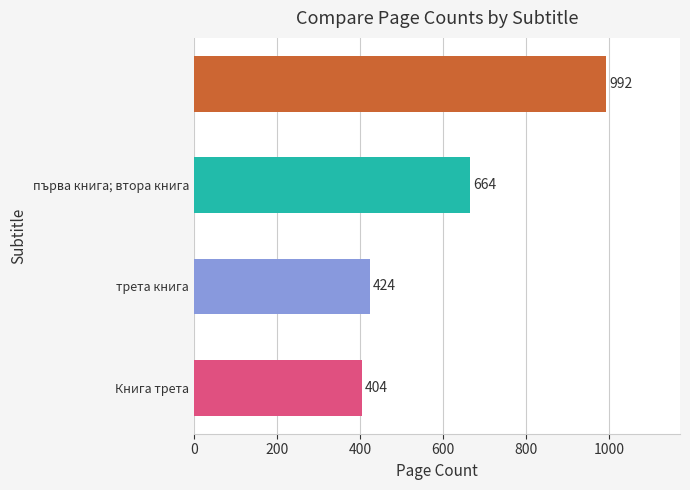

Reading bottom to top, list all the values displayed in this chart.

404	424	664	992